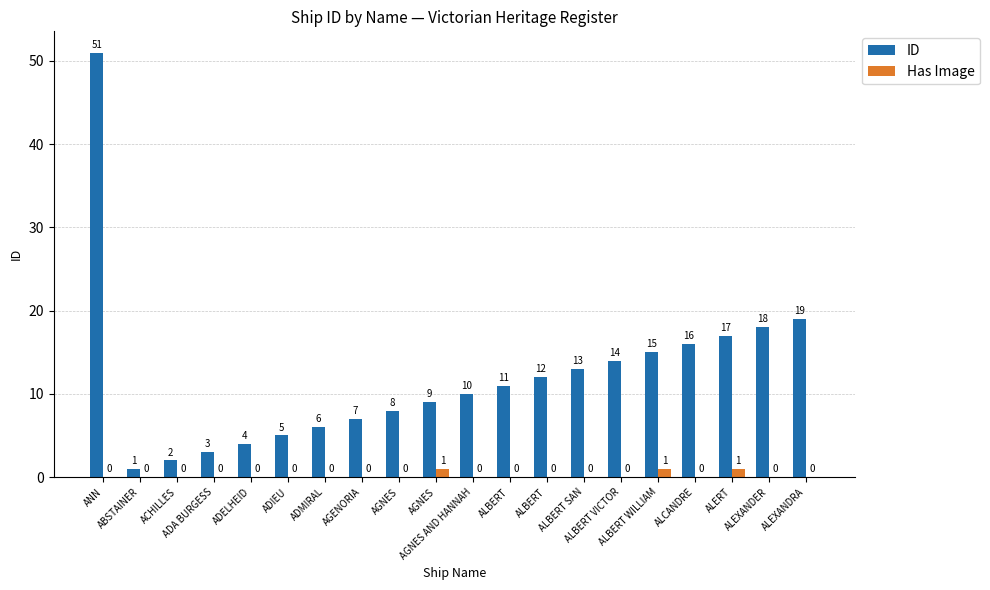

How many values in the Has Image series exceed 0?

3